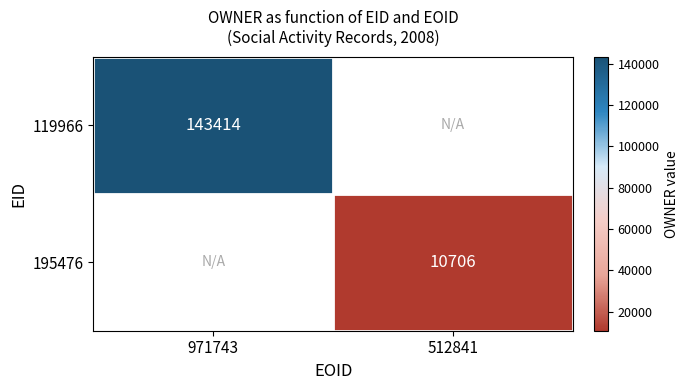

Is it true that 195476 equals 3858 at 512841?

False